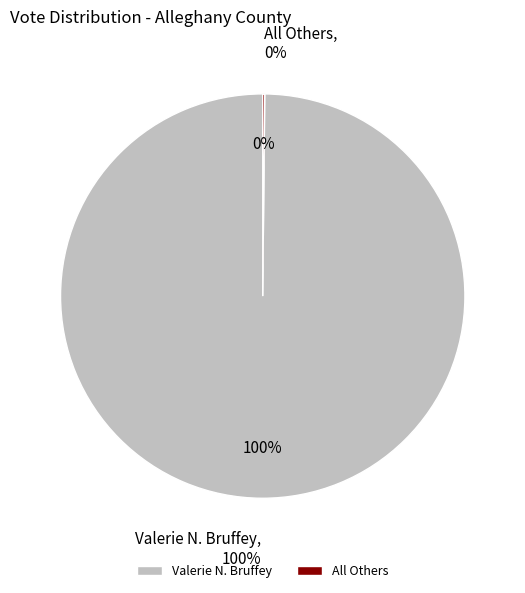

To the nearest percent, what percentage of the pie is Valerie N. Bruffey?

100%